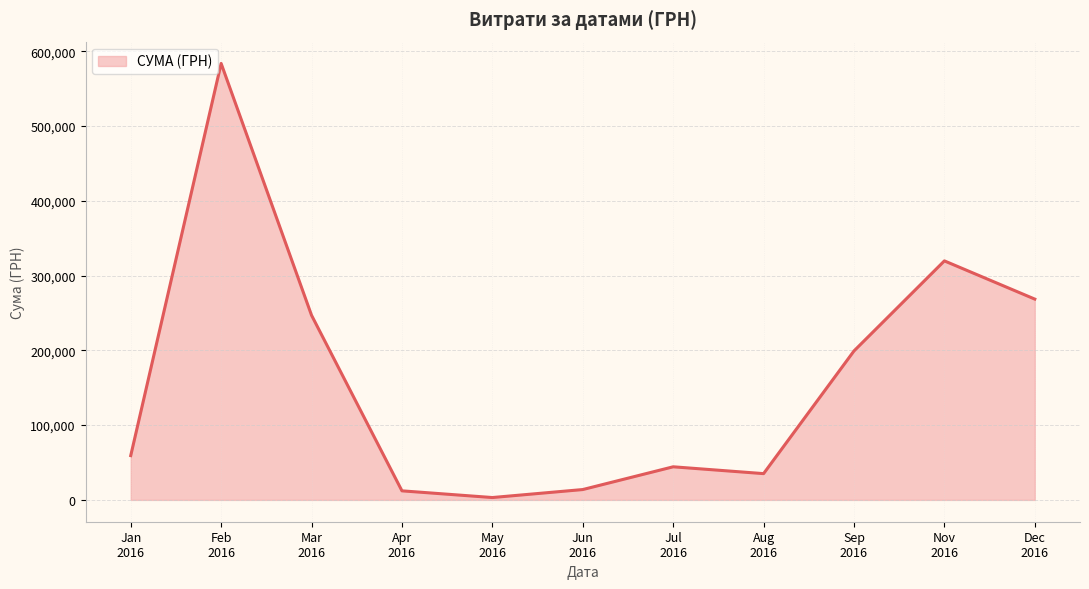

What is the maximum value shown in the chart?

583556.1